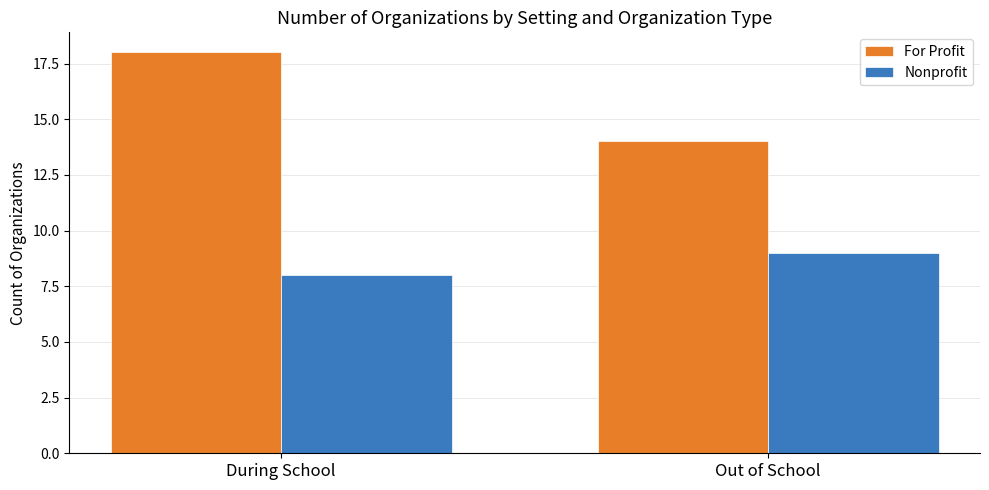

Reading right to left, transcribe all the data shown in this chart.

For Profit: 14	18
Nonprofit: 9	8